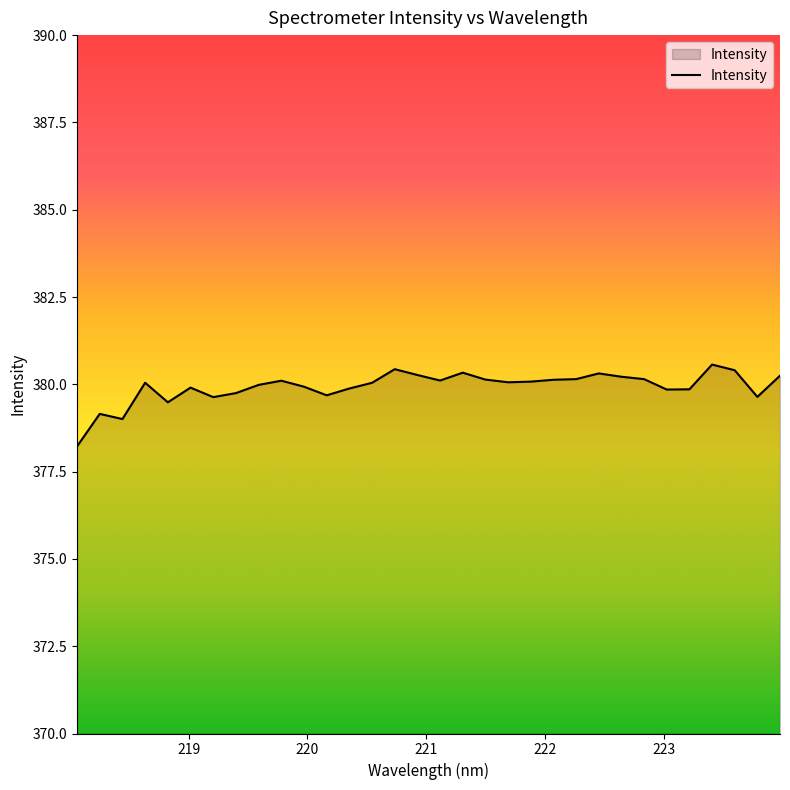

What is the maximum value shown in the chart?

380.6